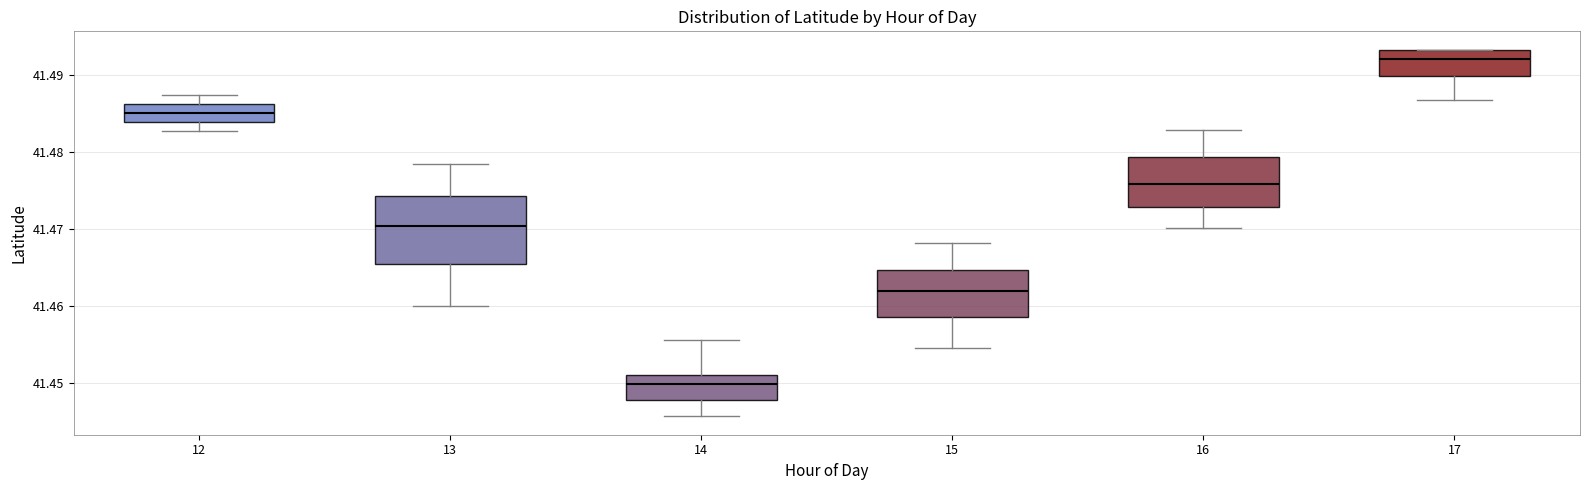

Which box's median line is the lowest?

14